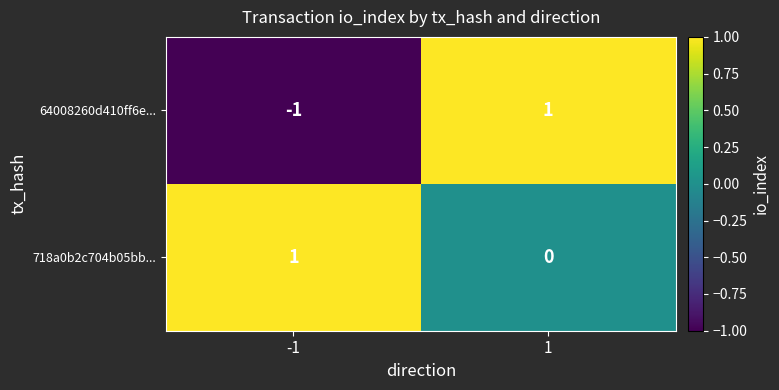

Count the number of data series in this chart.

2